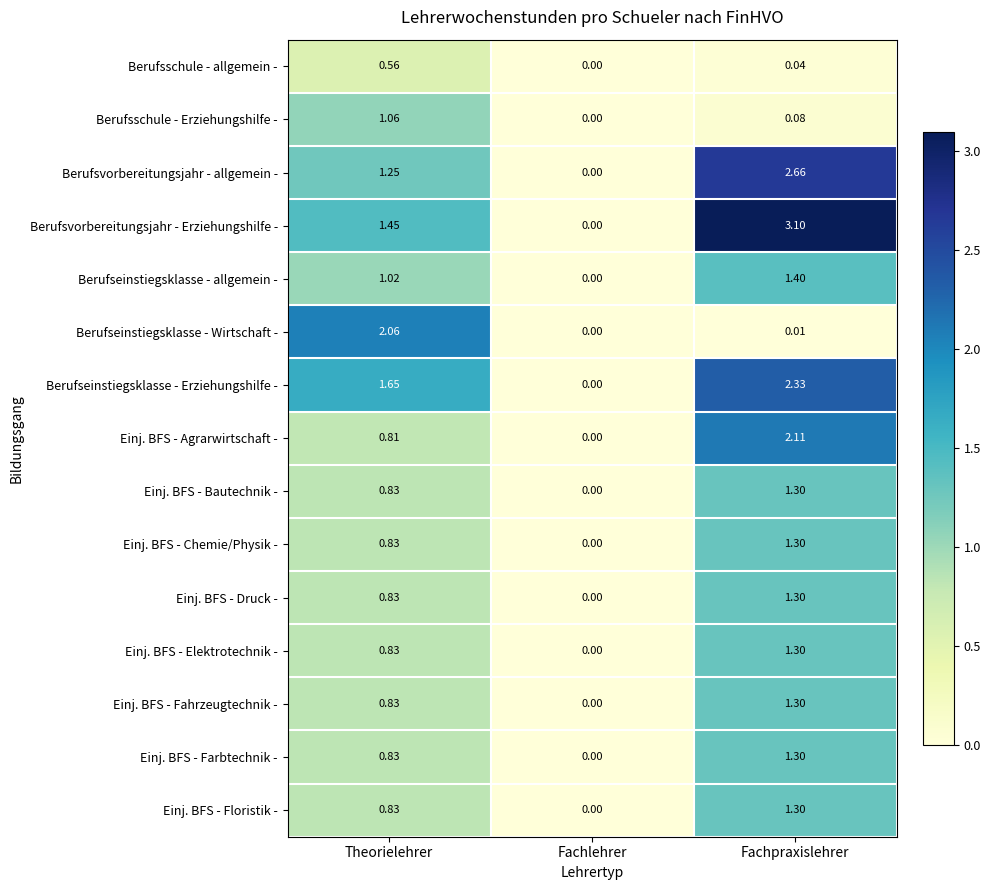

Where does the Berufsvorbereitungsjahr - allgemein - series first go above 1?

Theorielehrer